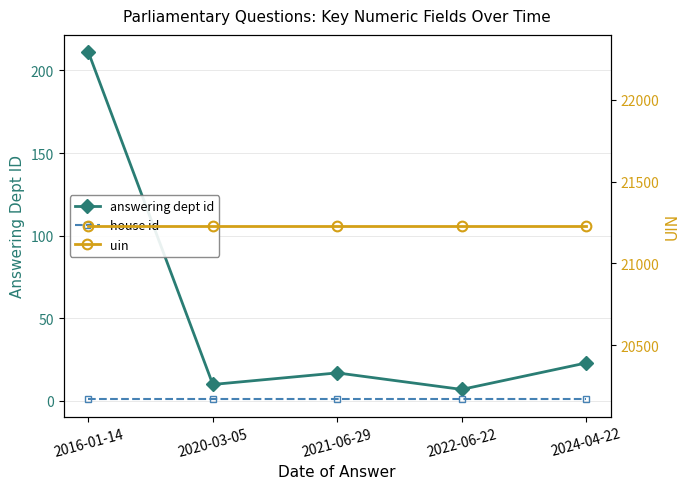

Reading left to right, transcribe all the data shown in this chart.

answering dept id: 211	10	17	7	23
house id: 1	1	1	1	1
uin: 21230	21230	21230	21230	21230